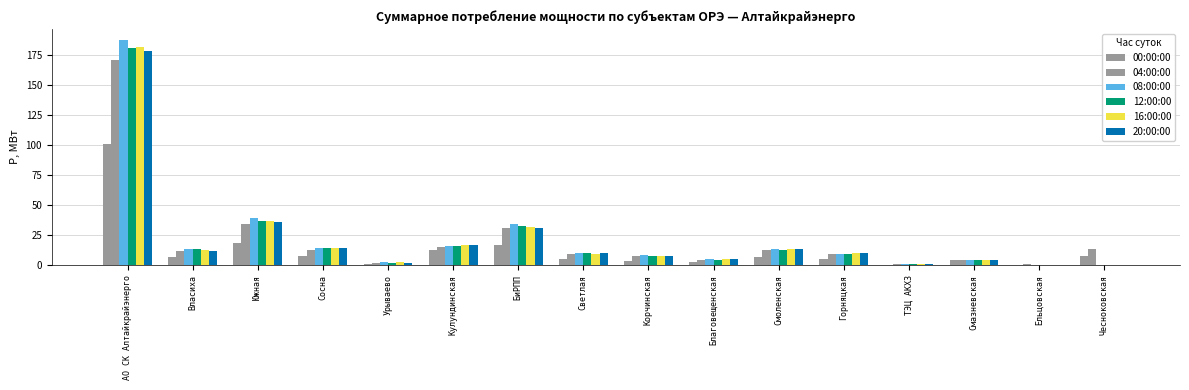

What is the difference between the maximum and minimum values in the 00:00:00 series?

100.0